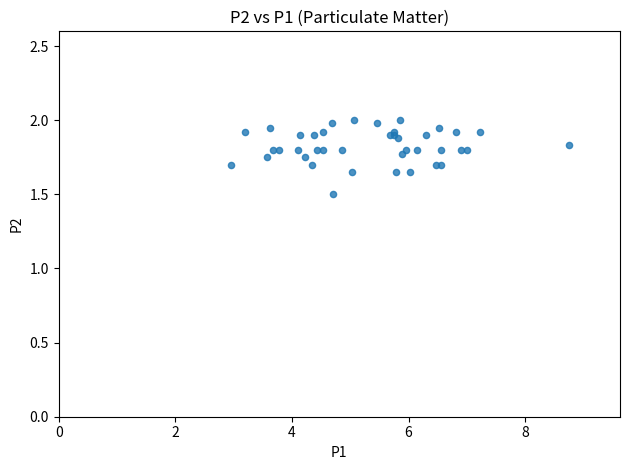

What Y value in the scatter plot is closest to 1?

1.5